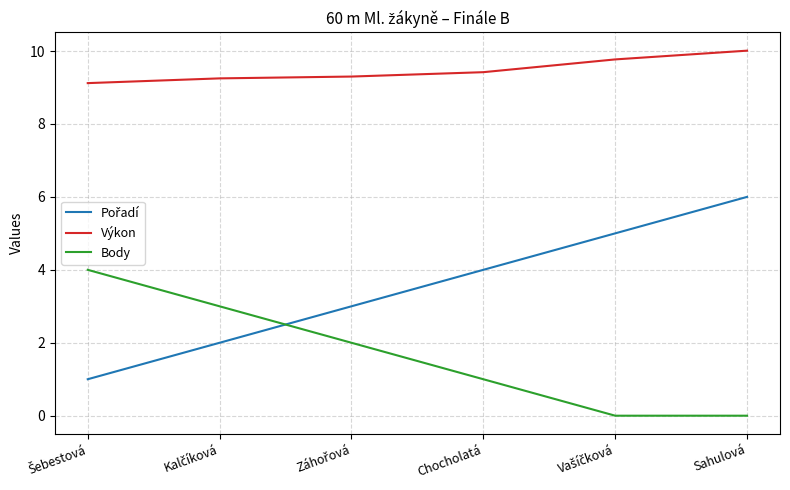

What is the approximate value of Výkon at Sahulová?

10.0